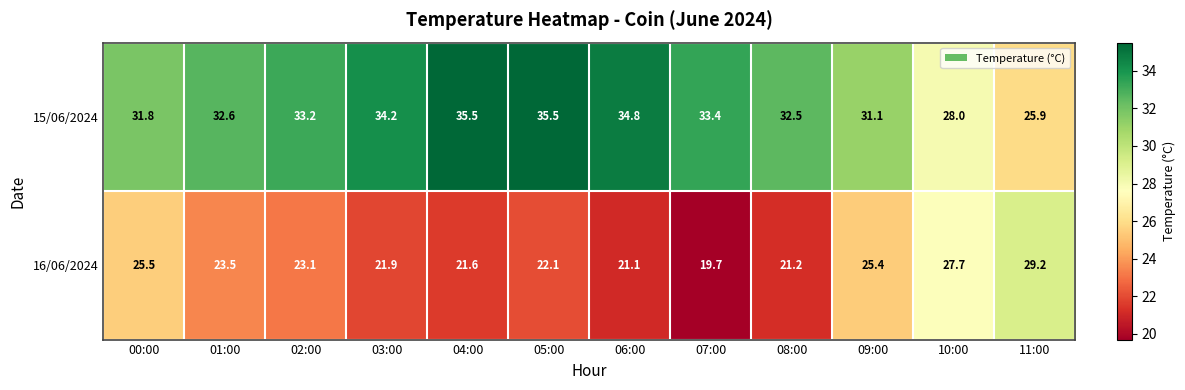

The value of 15/06/2024 at 11:00 is 25.9. True or false?

True